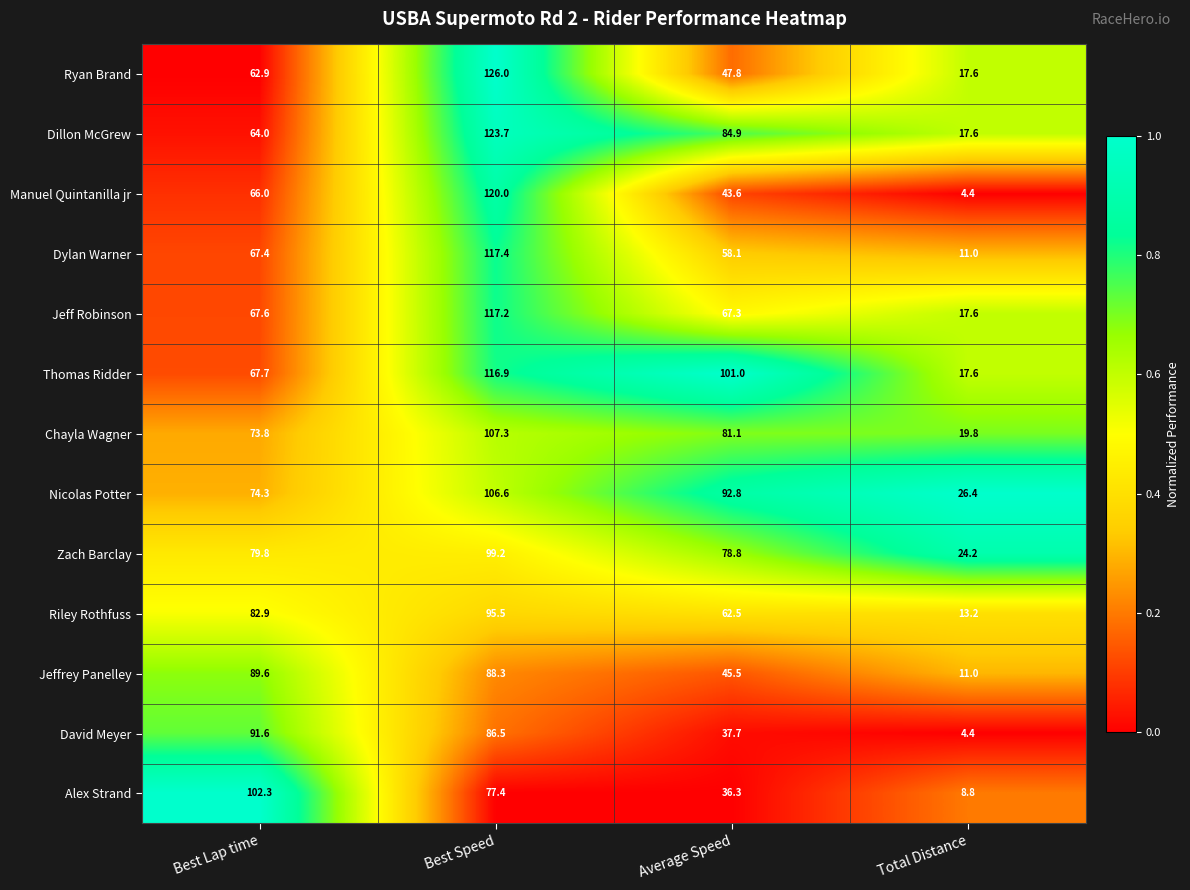

At Best Lap time, list the series in order from largest to smallest.

Alex Strand, David Meyer, Jeffrey Panelley, Riley Rothfuss, Zach Barclay, Nicolas Potter, Chayla Wagner, Thomas Ridder, Jeff Robinson, Dylan Warner, Manuel Quintanilla jr, Dillon McGrew, Ryan Brand